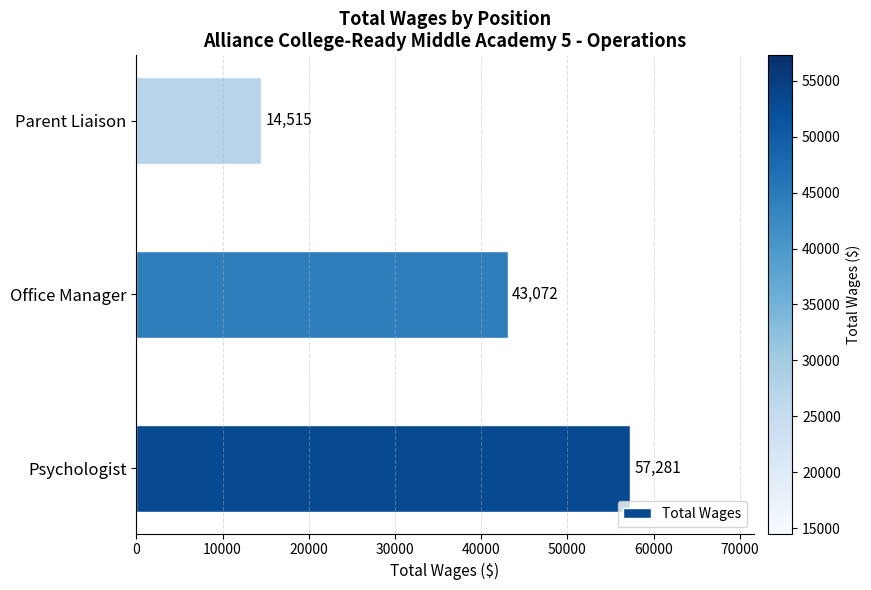

Count the number of data series in this chart.

1